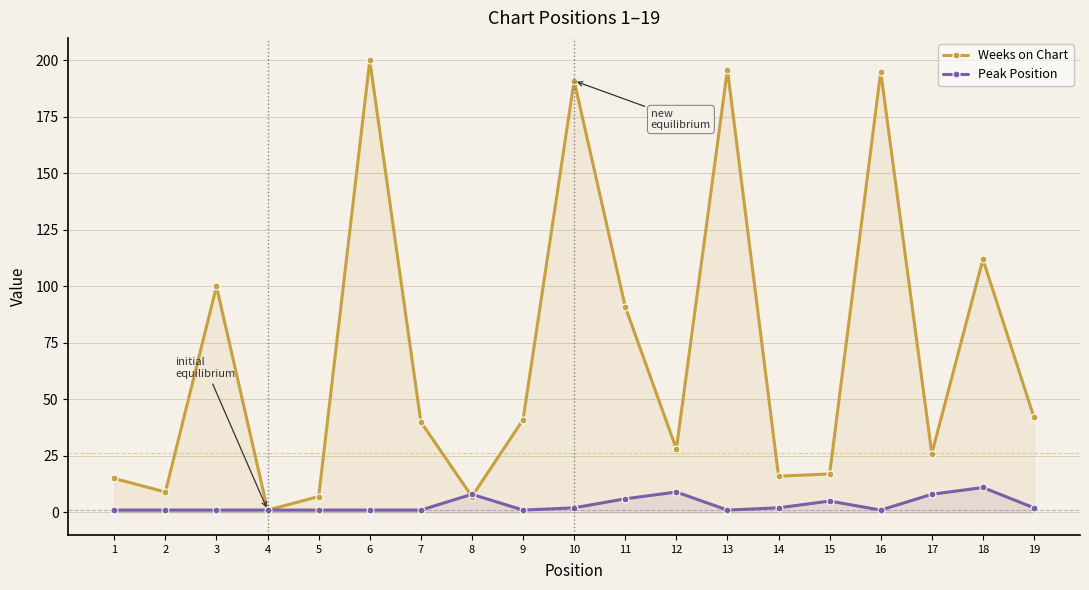

Which series has the largest total across all categories?

Weeks on Chart